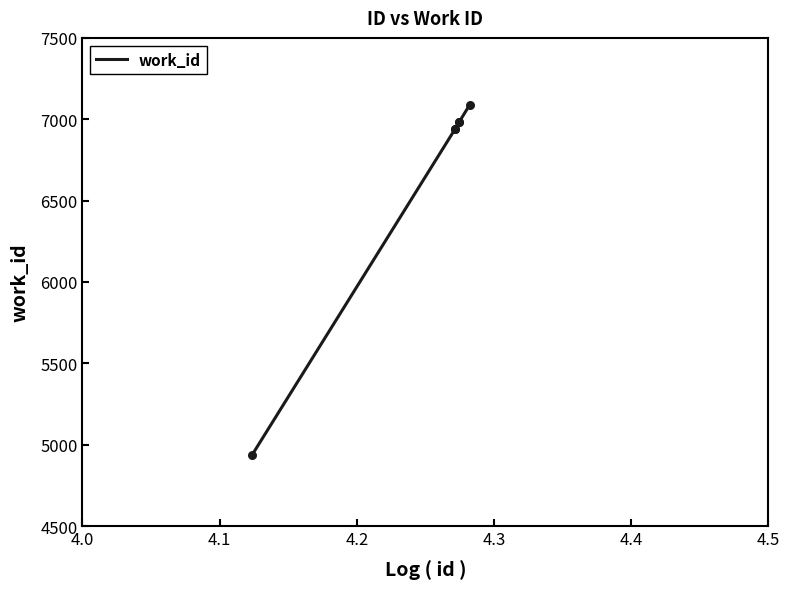

True or false: the data has more than 2 interior local peaks.

False